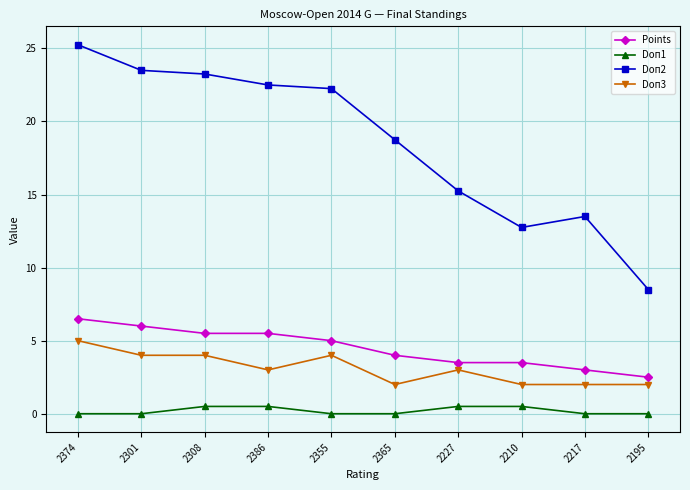

What is the lowest value of the Doп2 series?

8.5